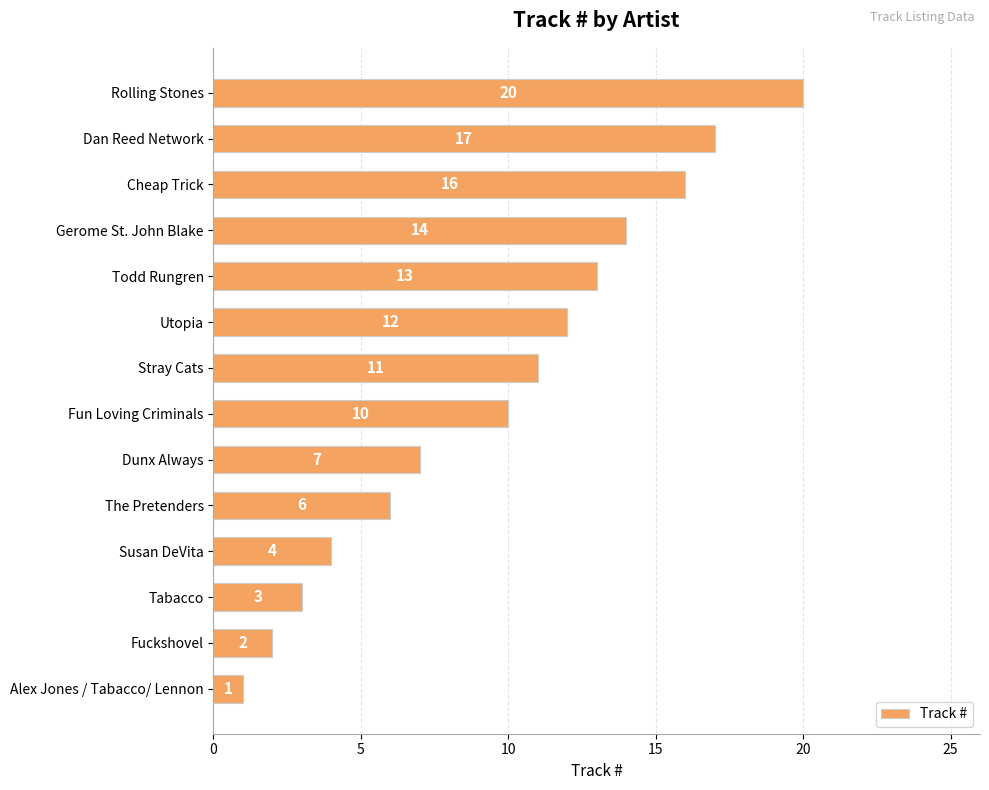

What is the sum of all values?

136